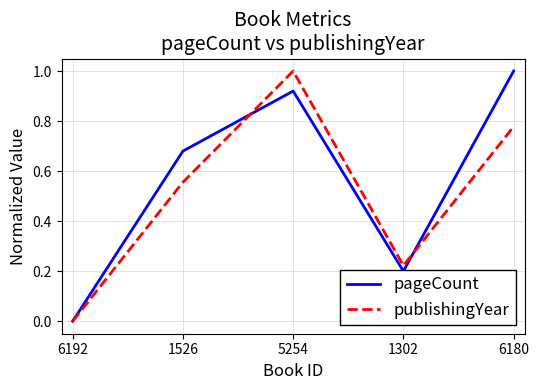

List the series in order of their overall mean, lowest first.

publishingYear, pageCount